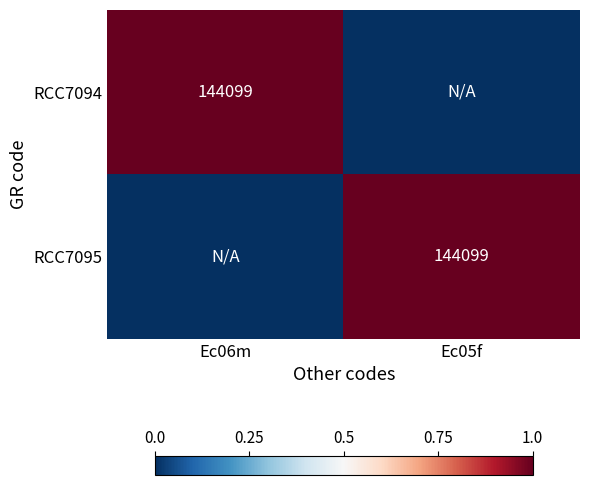

The RCC7094 series shows 144099 at Ec06m. True or false?

True